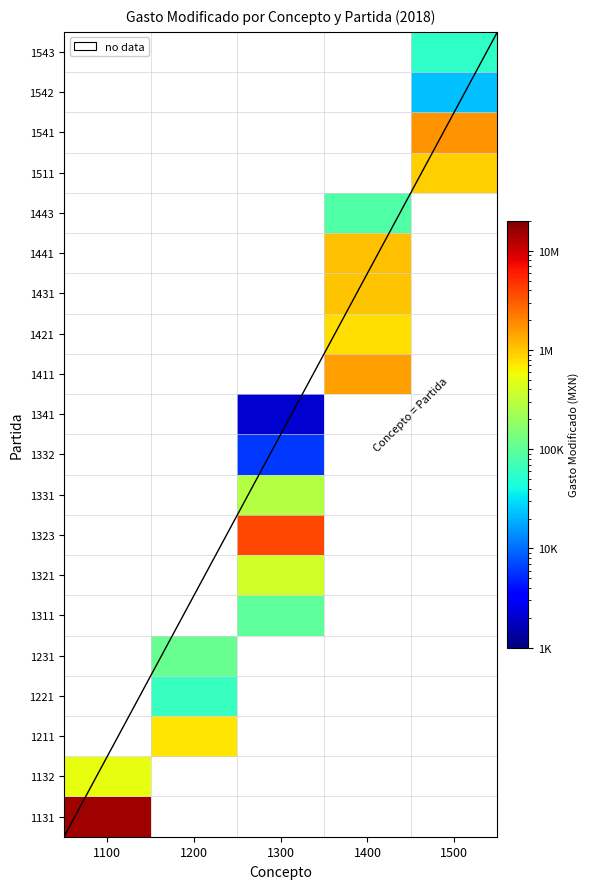

What is the minimum value shown in the chart?

2075.5